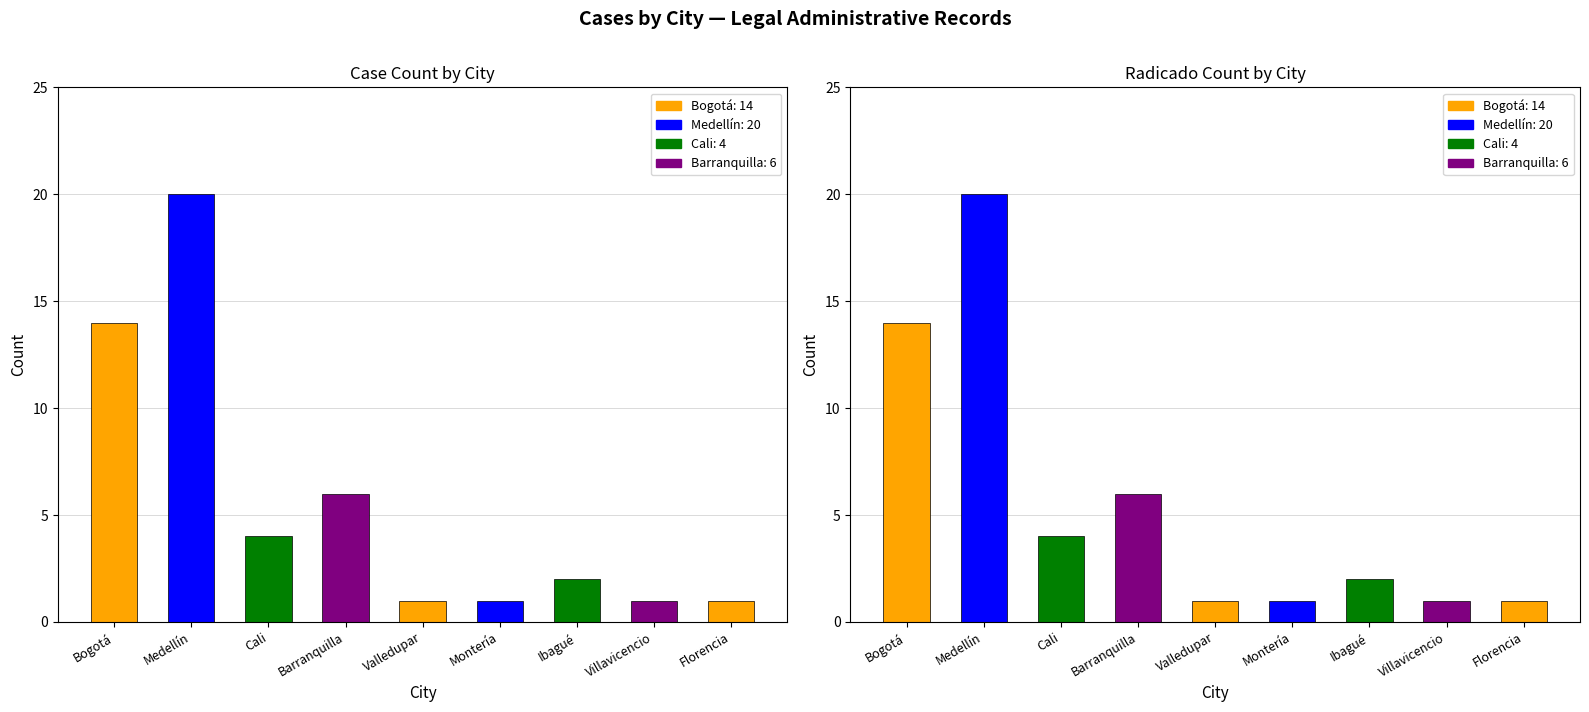

Reading left to right, list all the values displayed in this chart.

Case Count: Bogotá=14	Medellín=20	Cali=4	Barranquilla=6	Valledupar=1	Montería=1	Ibagué=2	Villavicencio=1	Florencia=1
Total Radicados: Bogotá=14	Medellín=20	Cali=4	Barranquilla=6	Valledupar=1	Montería=1	Ibagué=2	Villavicencio=1	Florencia=1